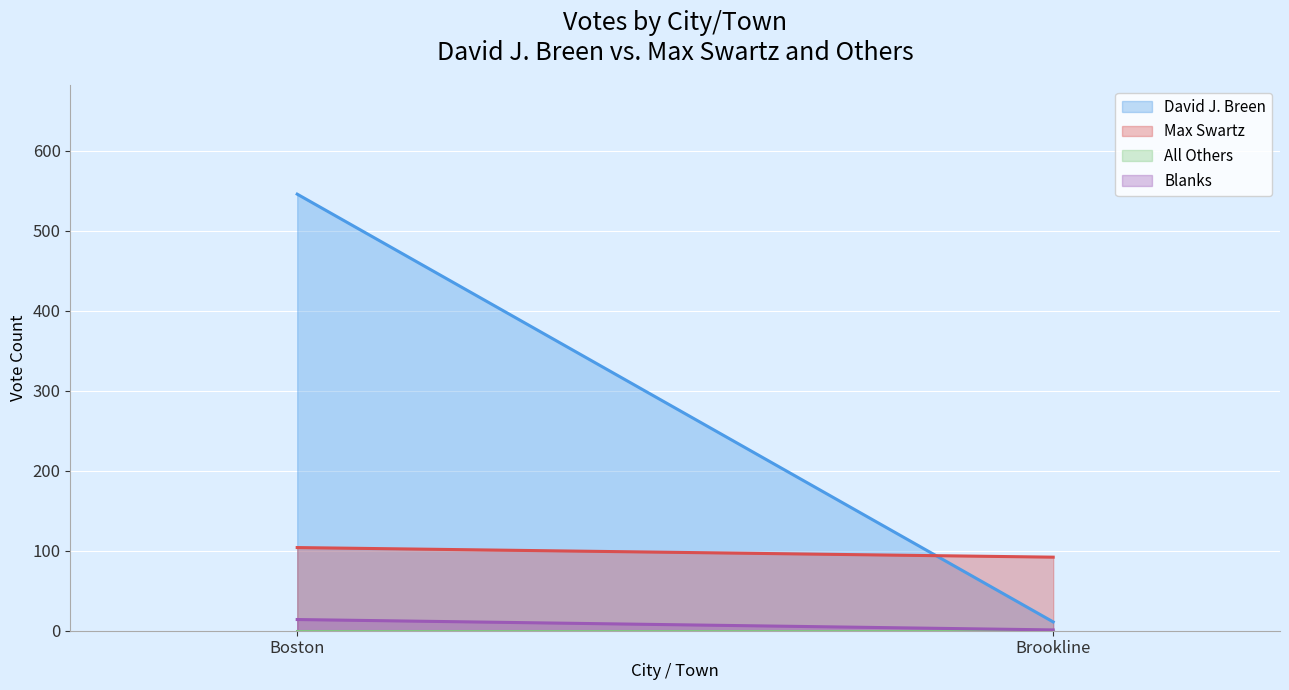

What is the spread (max minus min) of values at Boston?

546